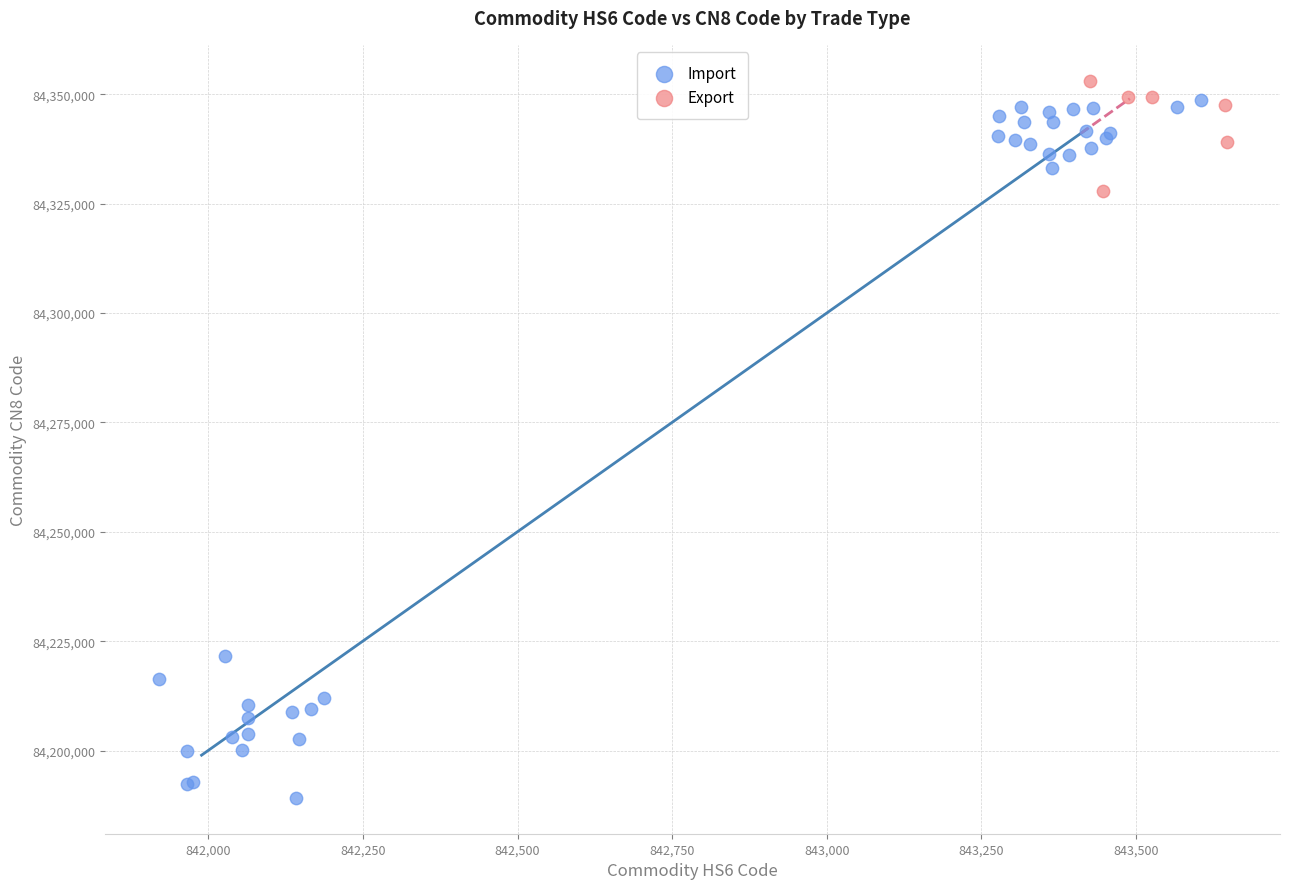

Which series has the largest Y range (max minus min)?

Import